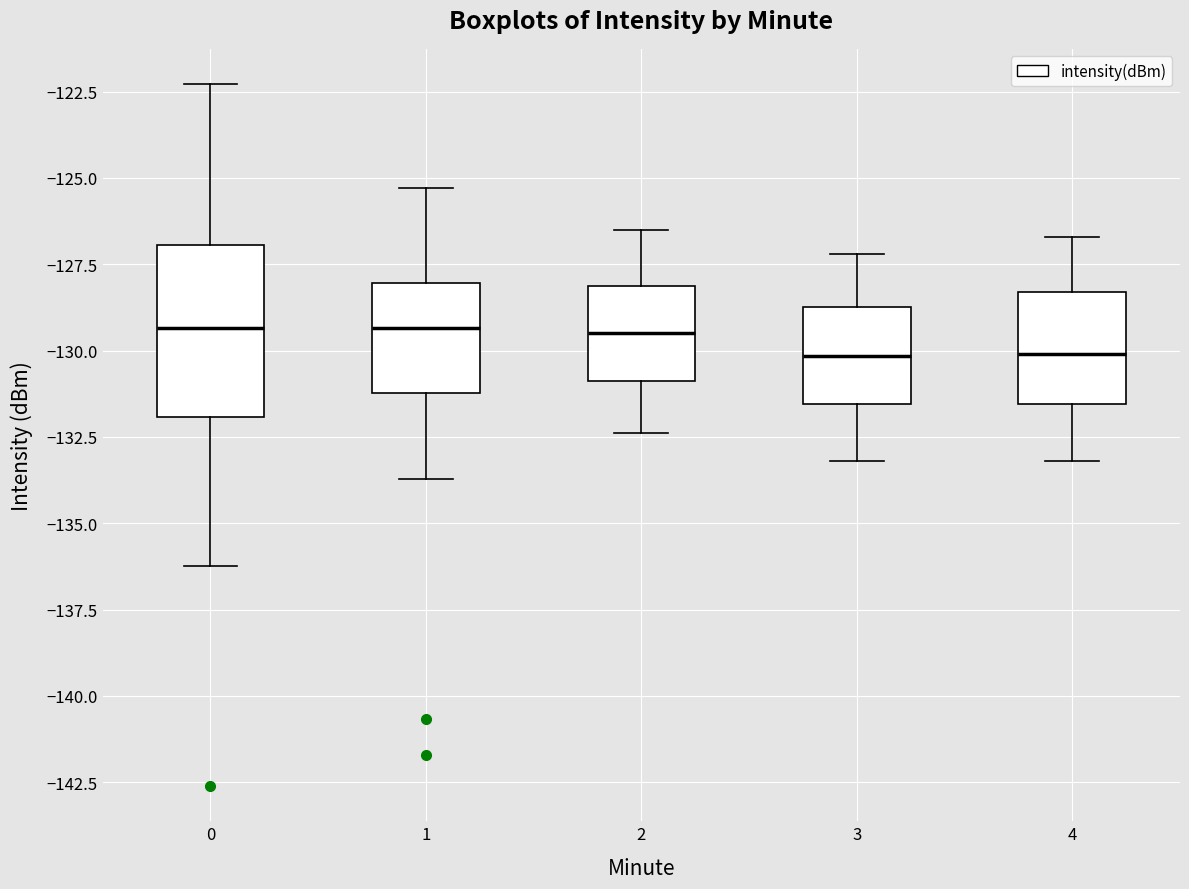

Comparing the boxes themselves (not the whiskers), which one is the tallest?

0